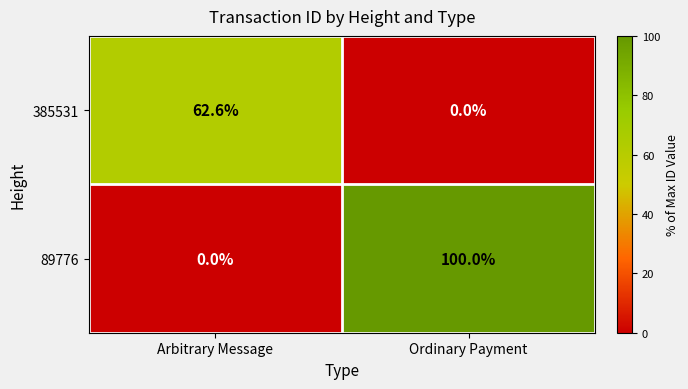

What is the spread (max minus min) of values at Ordinary Payment?

100.0